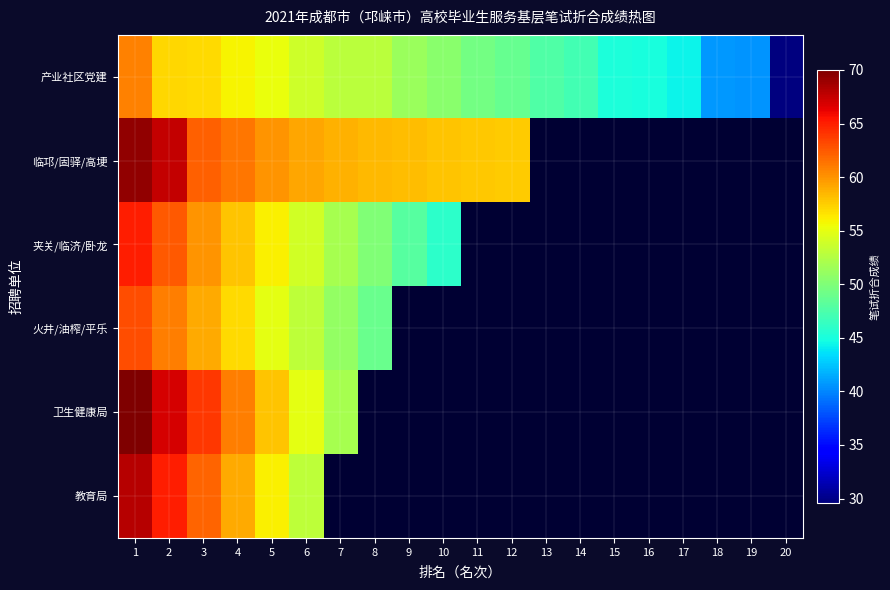

How many values in the 产业社区党建 series are below 50?

10